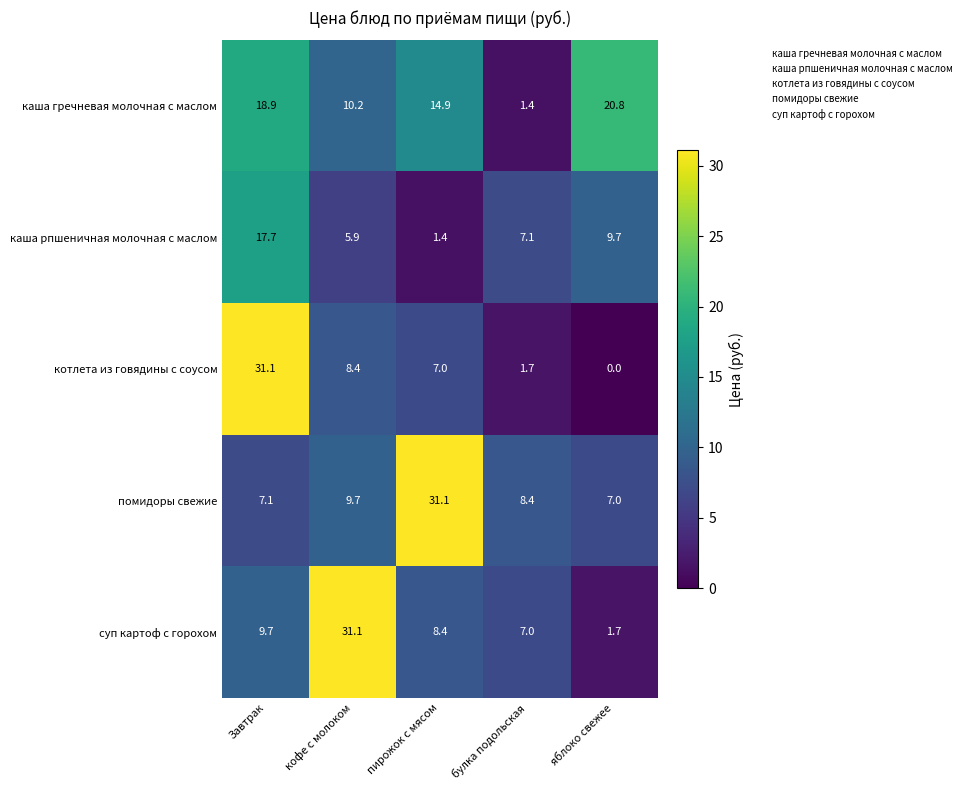

At how many categories does at least one series exceed 25?

3